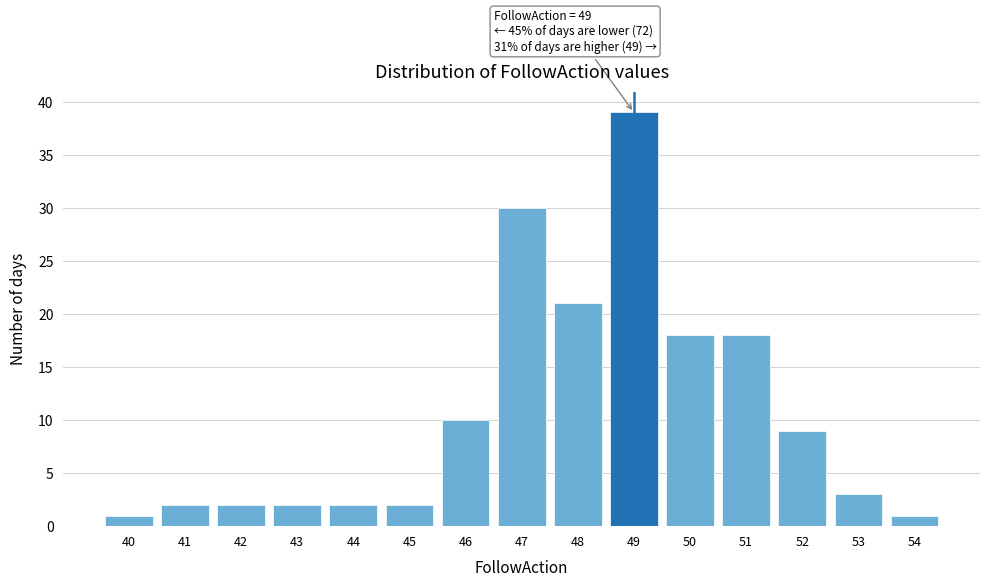

Over which range of the x-axis is the bar tallest?

48.5 to 49.5